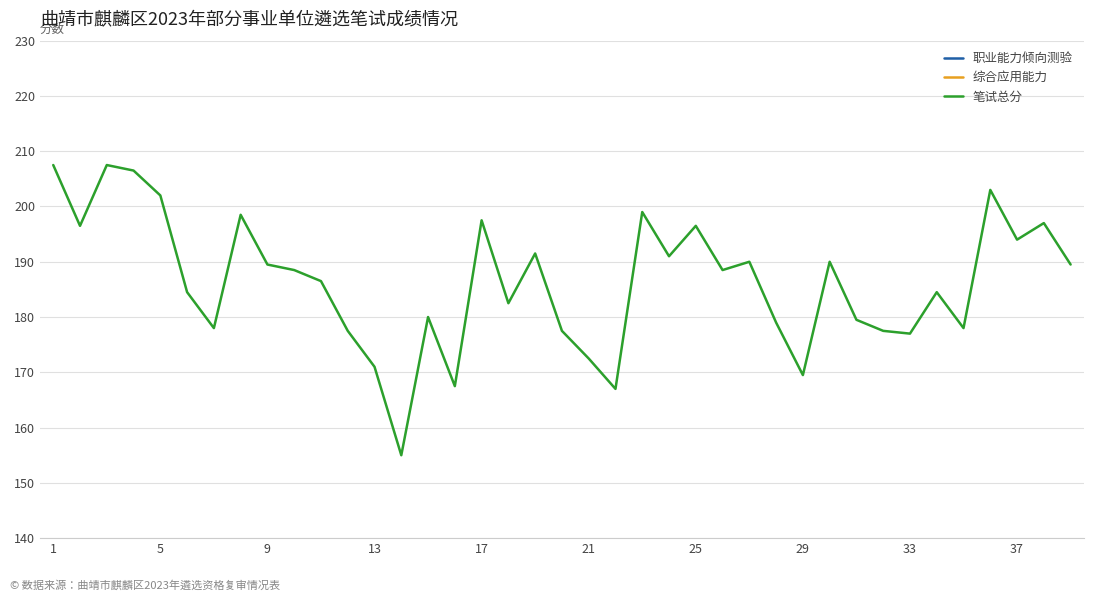

How many lines are shown in the chart?

3